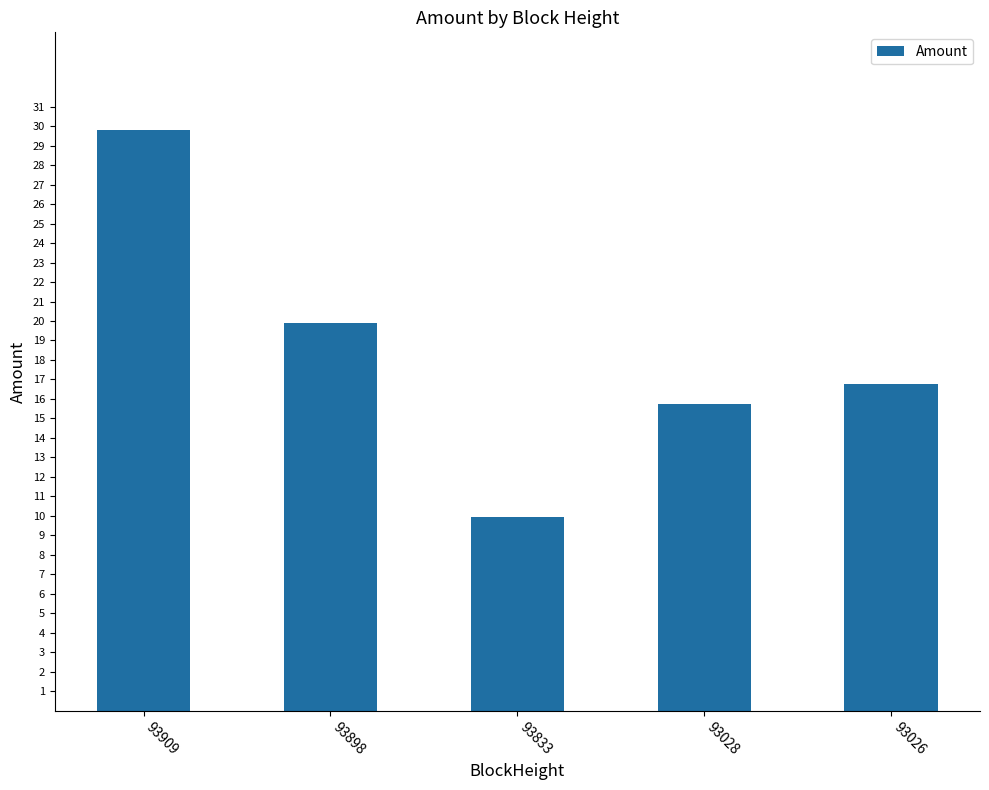

What is the value of the 3rd bar from the left?

9.9